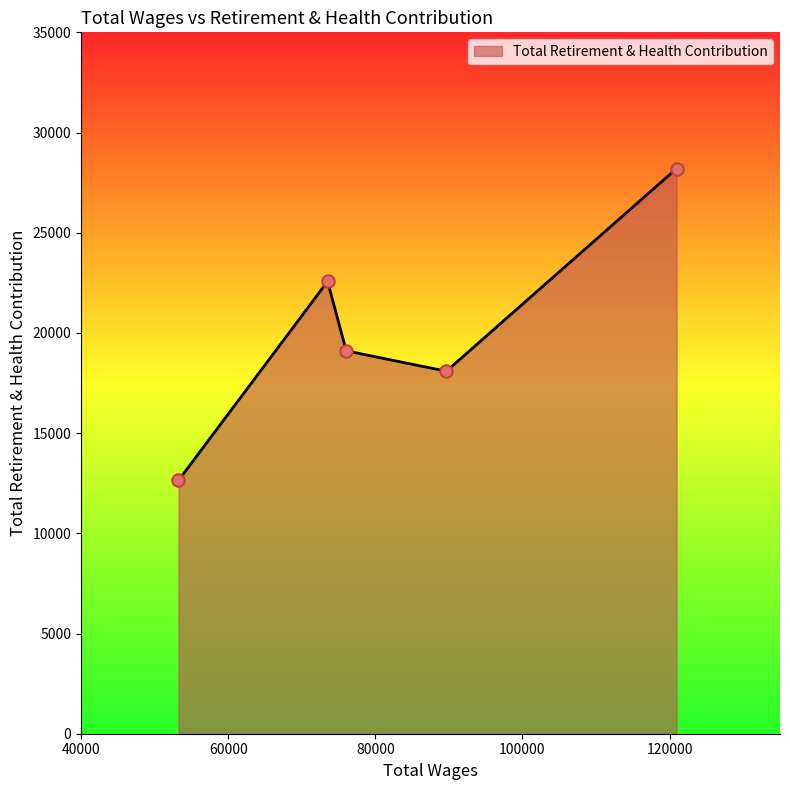

How many interior local peaks (higher than both neighbors) does the data have?

1